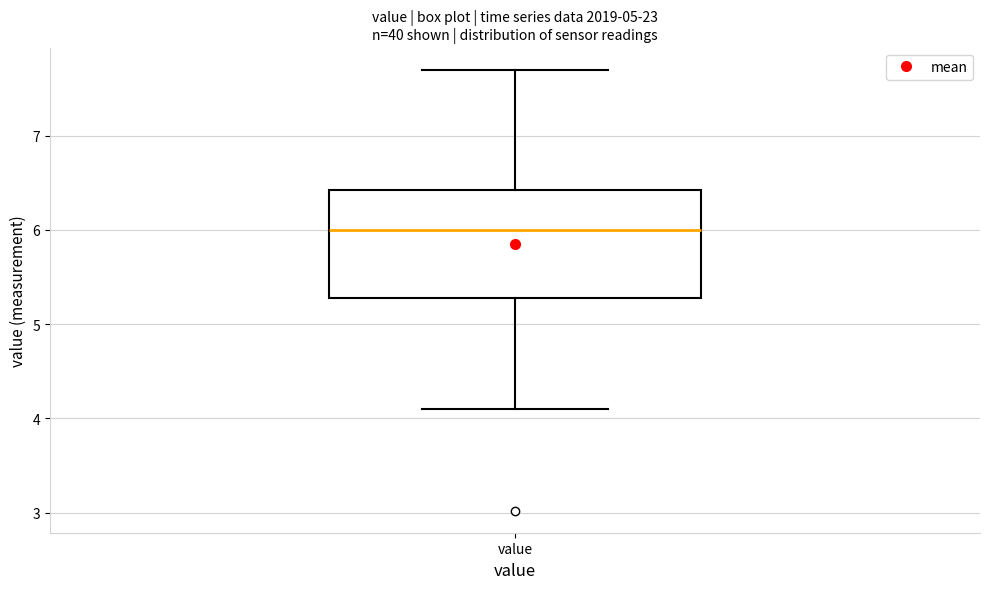

Read this box plot against the y-axis: the position of the median line, the range covered by the box, and the ends of both whiskers. The values are not printed on the chart, so give them approximately, as read against the axis.

median 6.0, box 5.3 to 6.4, whiskers 4.1 to 7.7